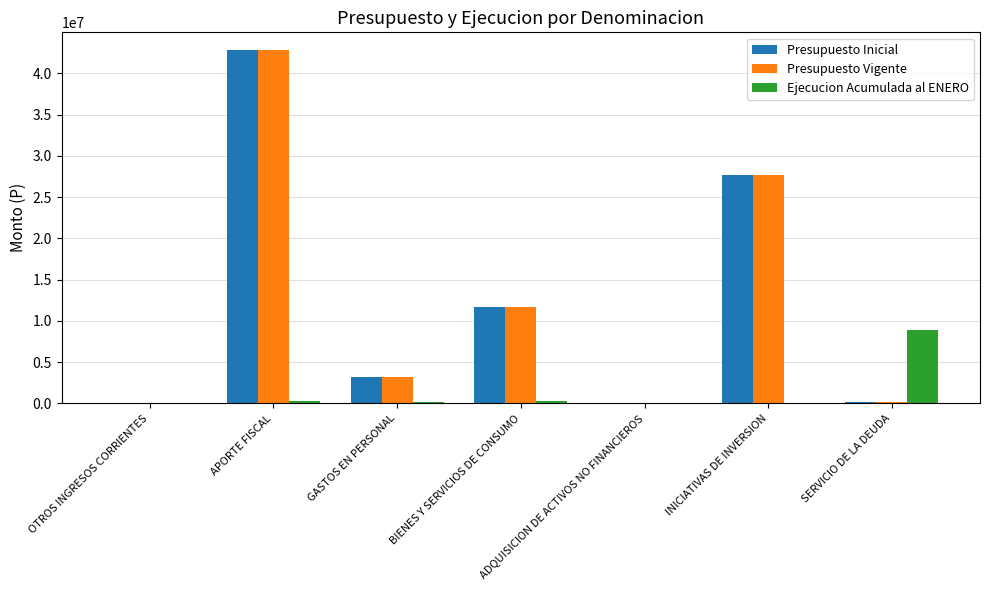

Which category has the highest value in the Presupuesto Inicial series?

APORTE FISCAL